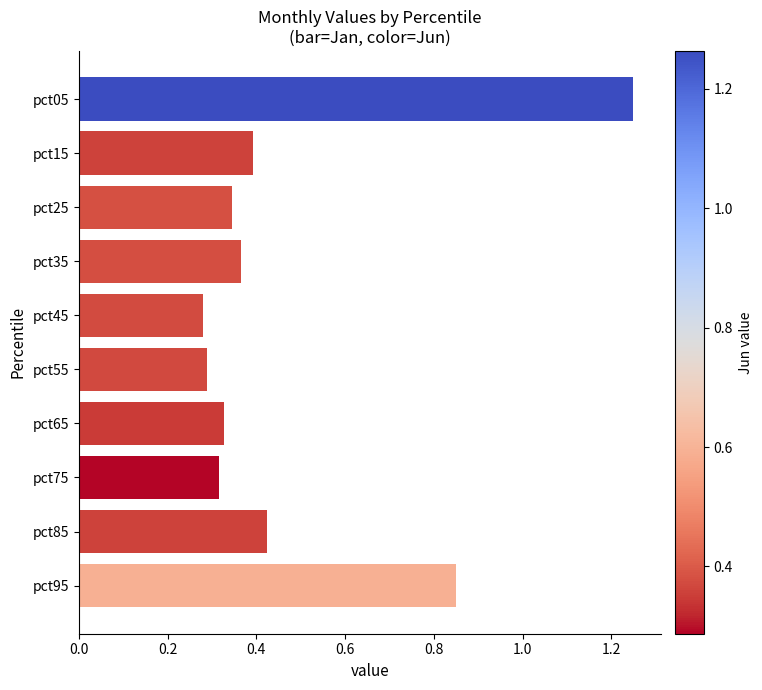

What is the average value?

0.5